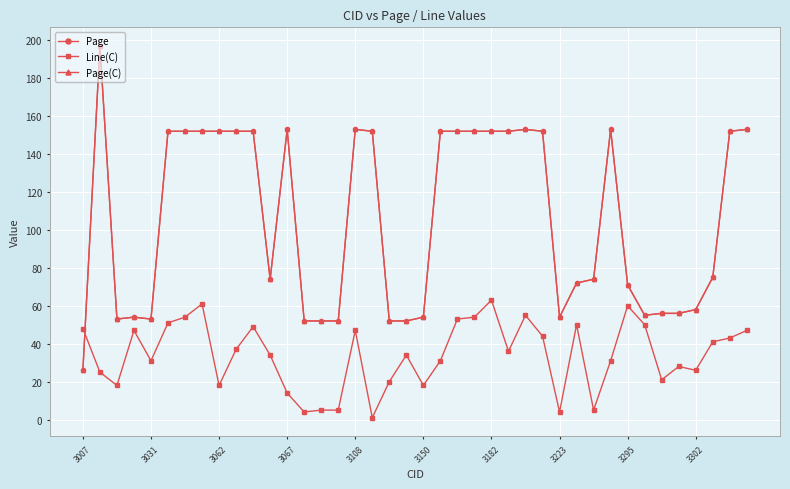

Rank the series by their maximum value, from lowest to highest.

Line(C), Page, Page(C)